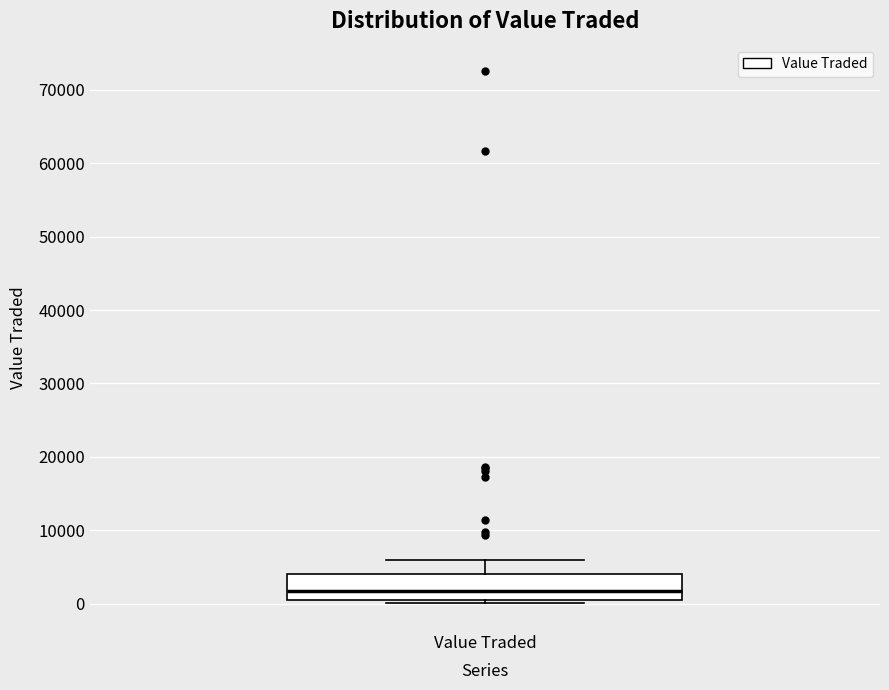

Read this box plot against the y-axis: the position of the median line, the range covered by the box, and the ends of both whiskers. The values are not printed on the chart, so give them approximately, as read against the axis.

median 2000, box 0 to 4000, whiskers 0 (just below the box's lower edge) to 6000